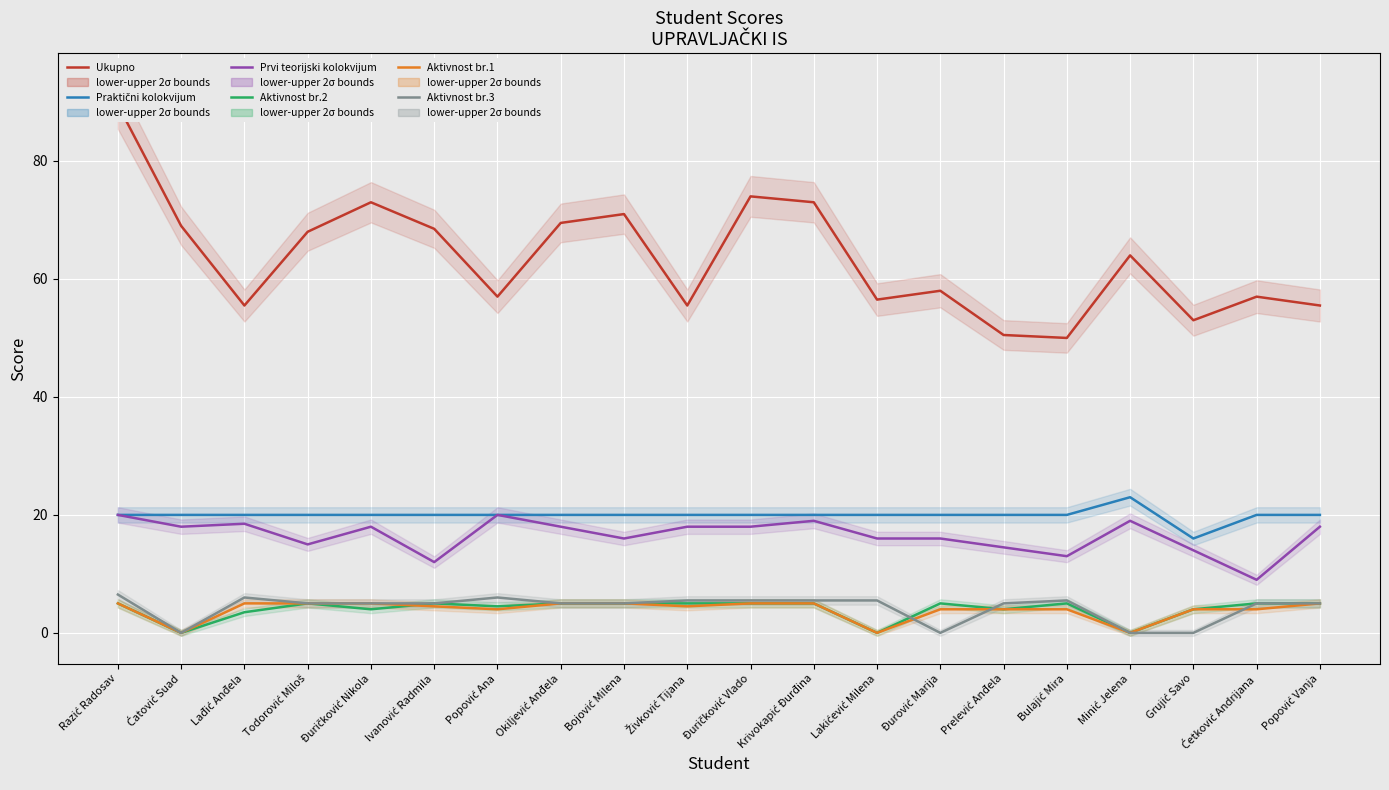

How many lines are shown in the chart?

6